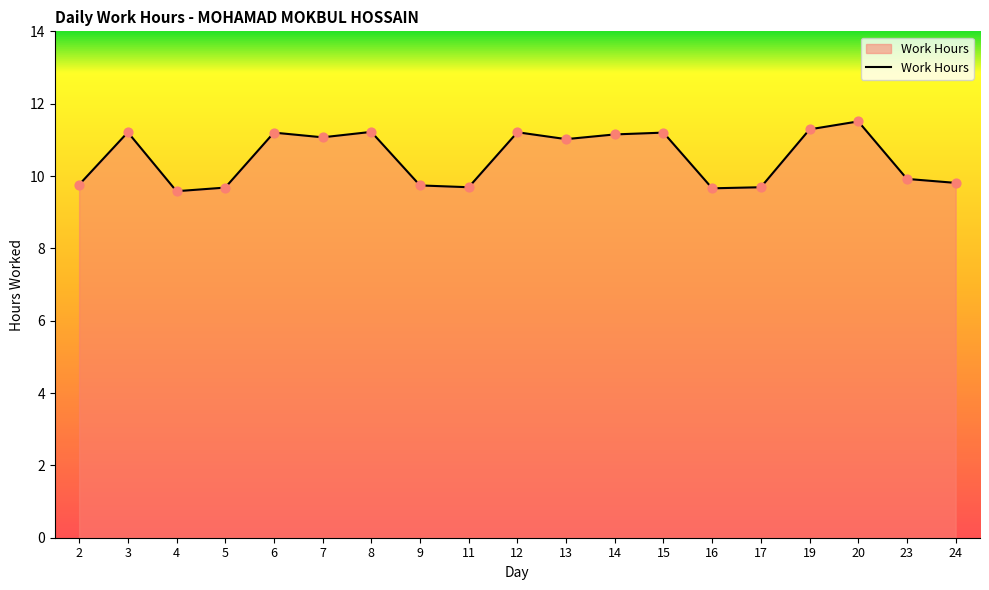

What is the change in value from 6 to 11?

-1.5